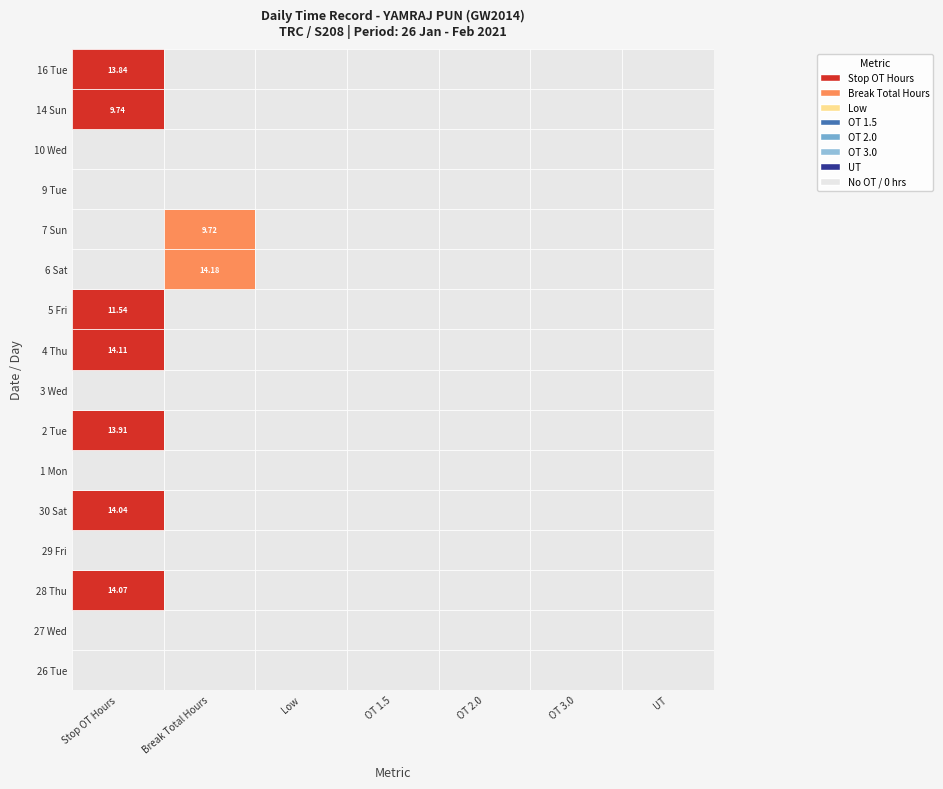

Is the value of 30 Sat at 3 greater than the value of 2 Tue at 4?

No